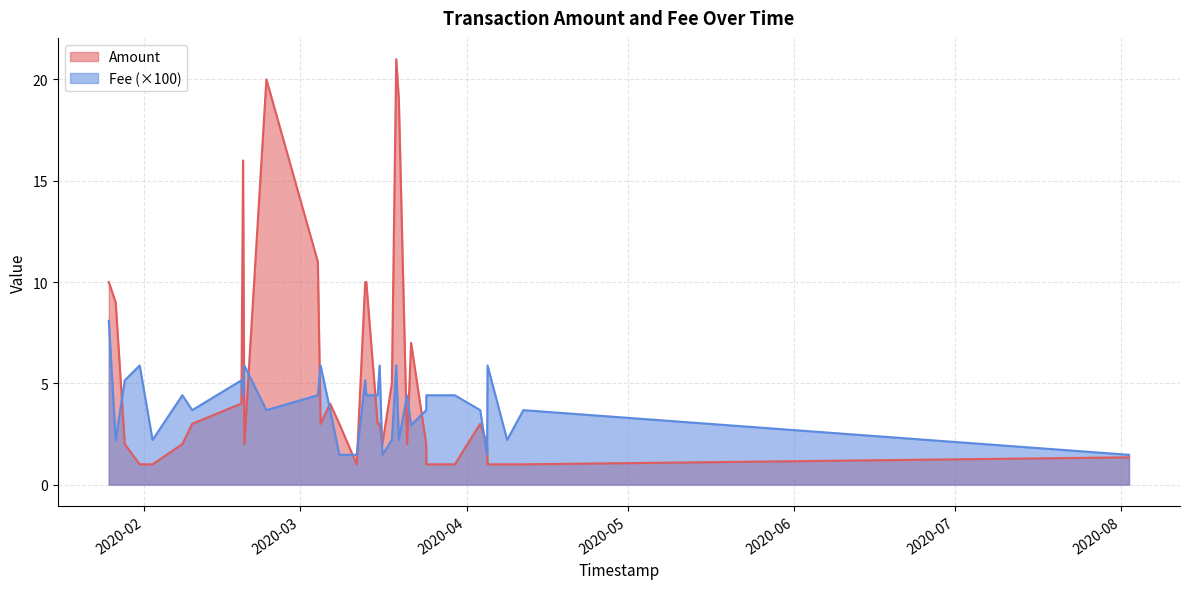

Count the Fee values in the range 0 to 1.

35